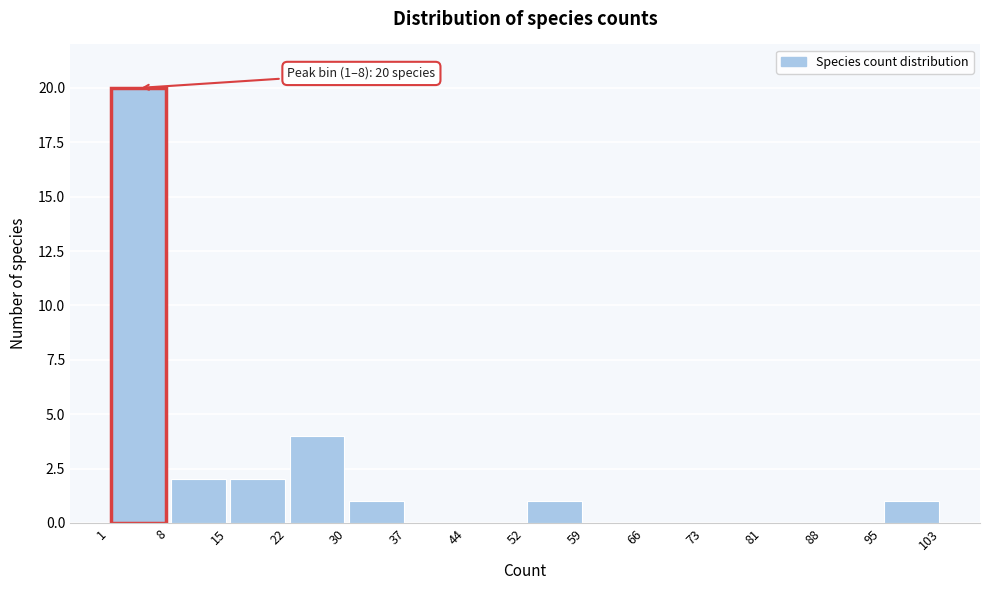

Which range on the x-axis has the tallest bar?

1 to 8